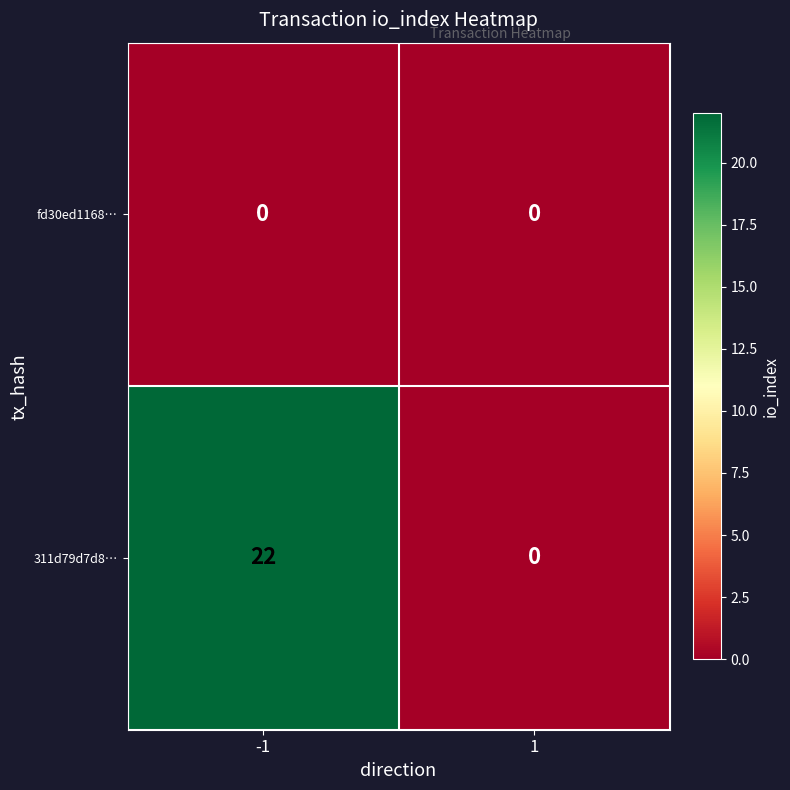

Is it true that 311d79d7d8… equals 22 at -1?

True